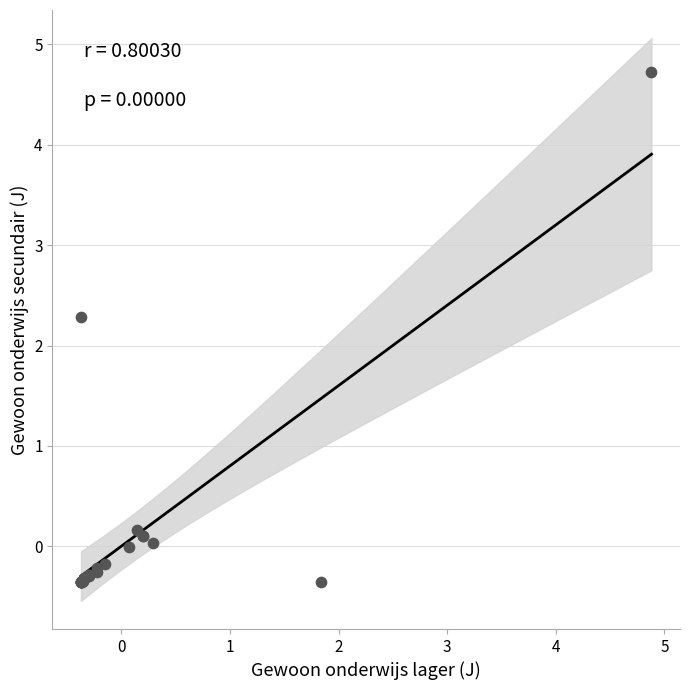

What Y value in the scatter plot is closest to 2?

2.3